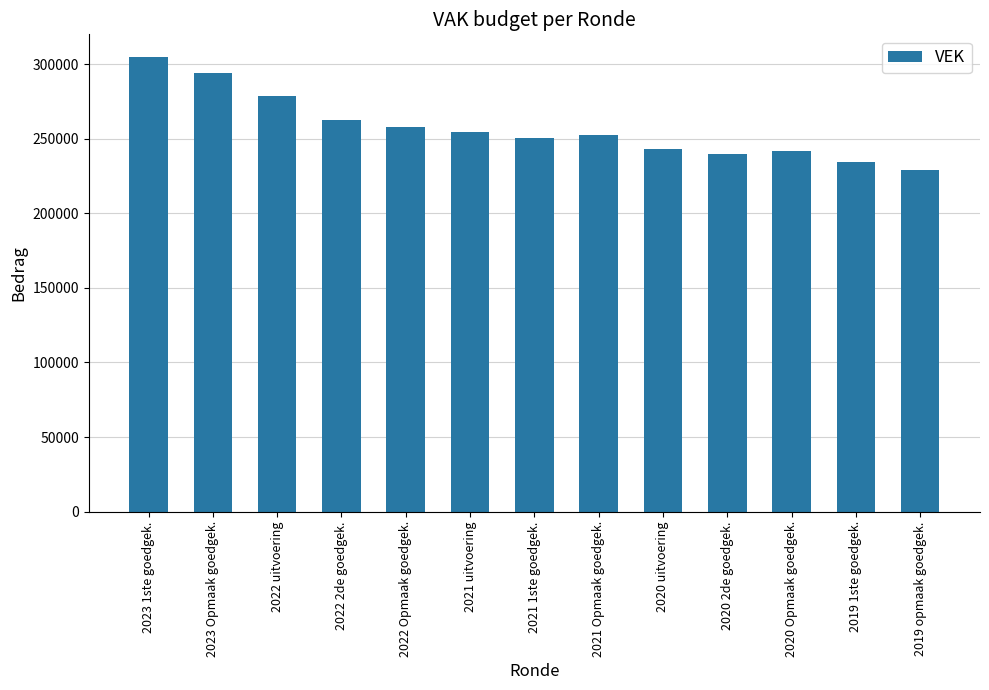

Read the value at 2020 2de goedgek., to the nearest 10.

239480